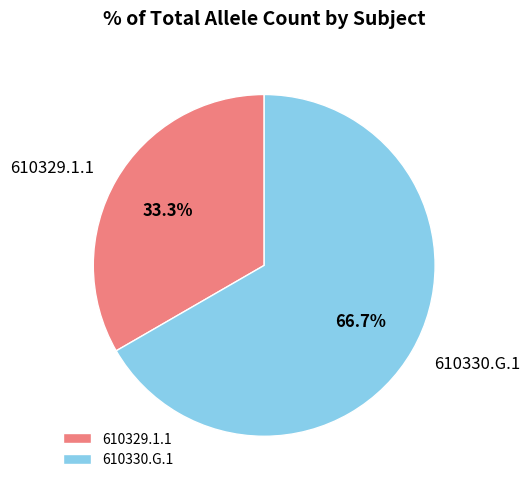

True or false: 610330.G.1 accounts for 54% of the total.

False